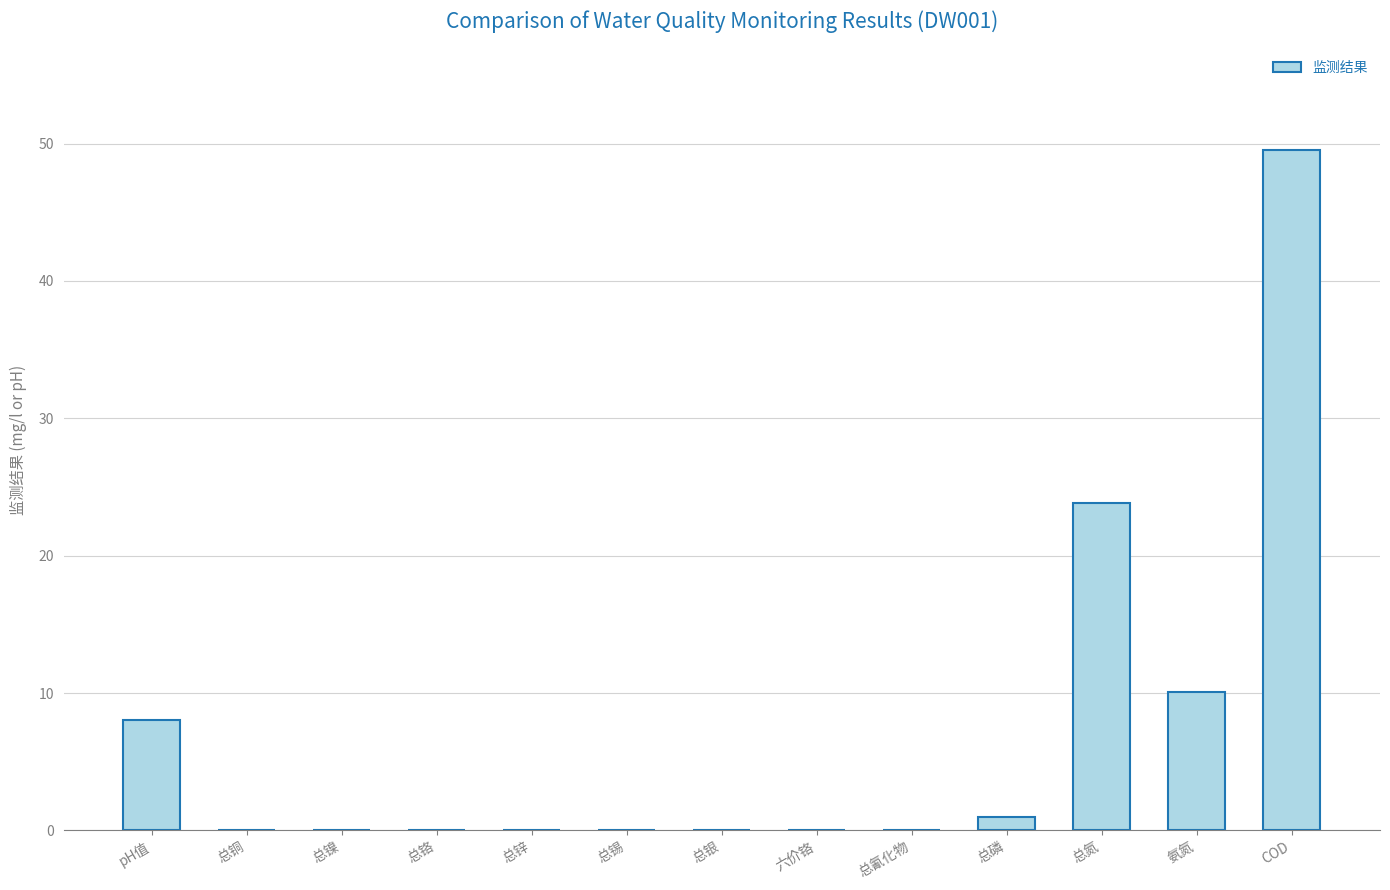

Which category has the highest value across all series?

COD